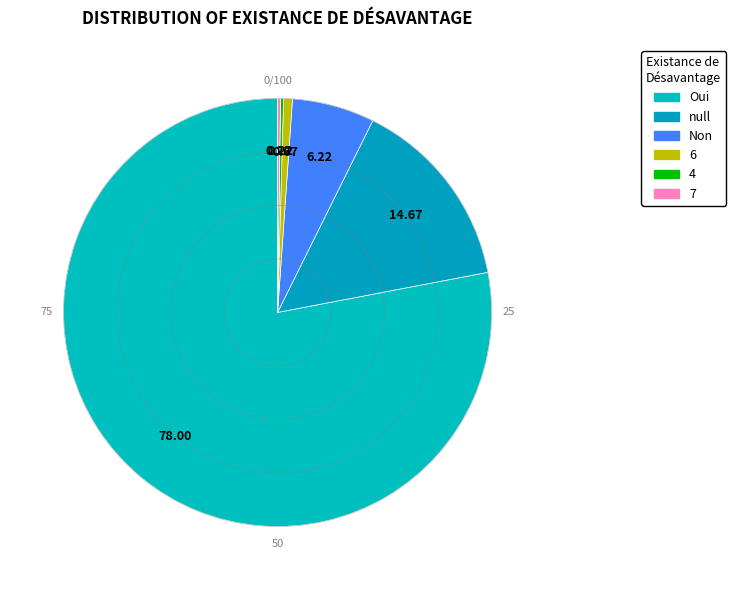

The 7 slice represents 1% of the pie. True or false?

False